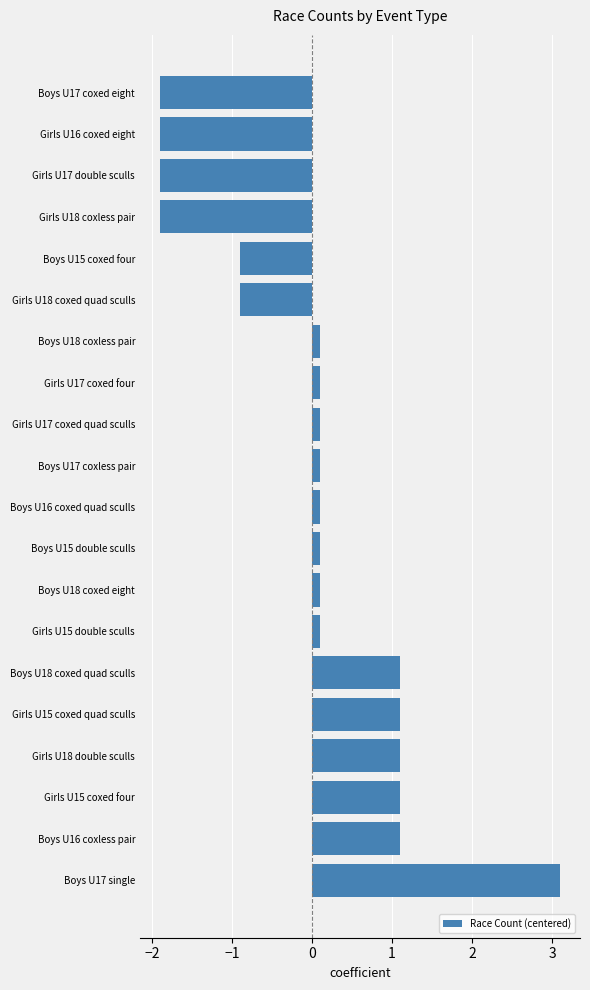

Read the value at Boys U15 coxed four.

-0.9